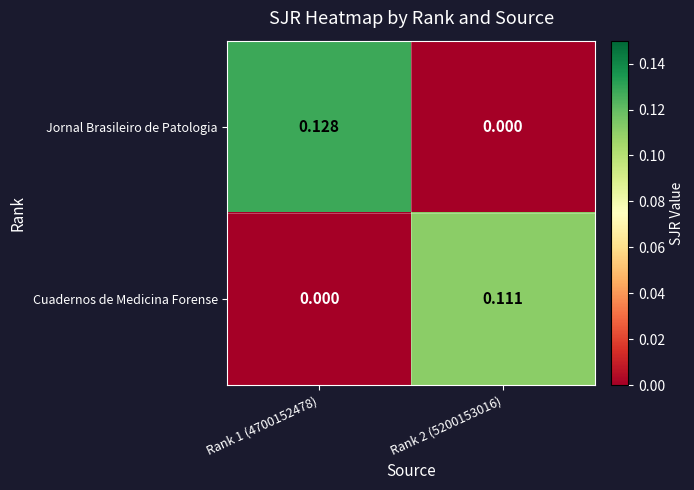

List the series in order of their overall mean, highest first.

Jornal Brasileiro de Patologia, Cuadernos de Medicina Forense